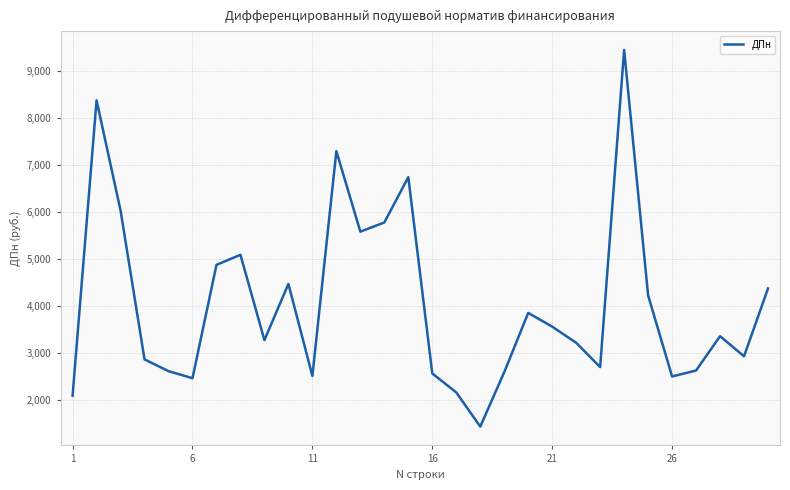

What is the difference between the maximum and minimum values?

8030.5